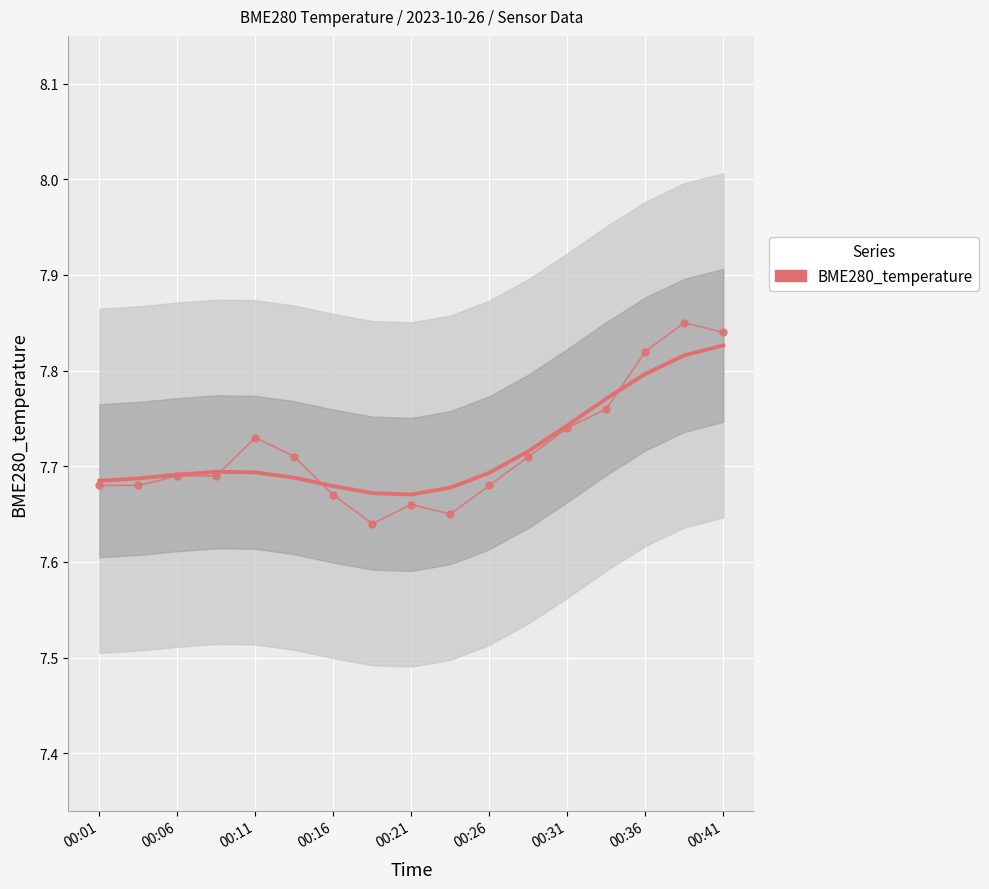

How many points are lower than both their immediate neighbors (excluding endpoints)?

2